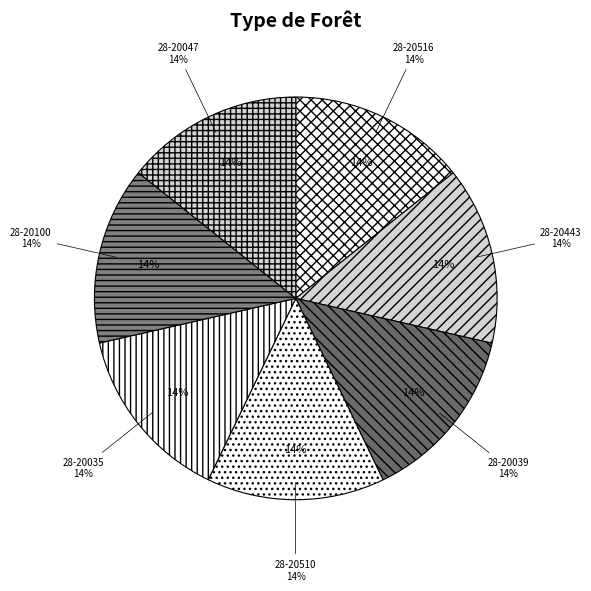

To the nearest percent, what is the combined percentage of 28-20100 and 28-20035?

29%